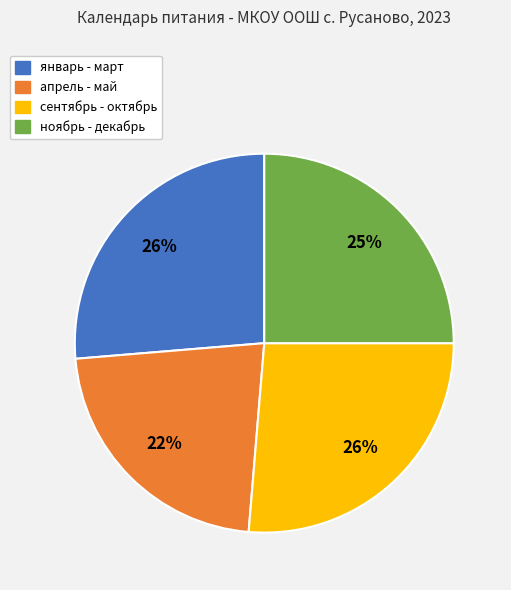

Is there any slice that represents more than half of the pie?

No